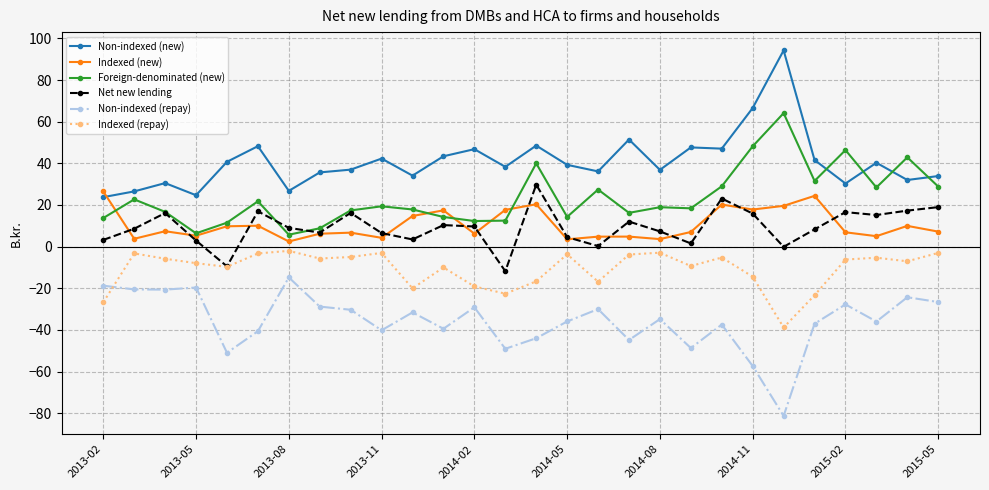

After their last crossing, which series has the higher values: Foreign-denominated (new) or Non-indexed (new)?

Non-indexed (new)